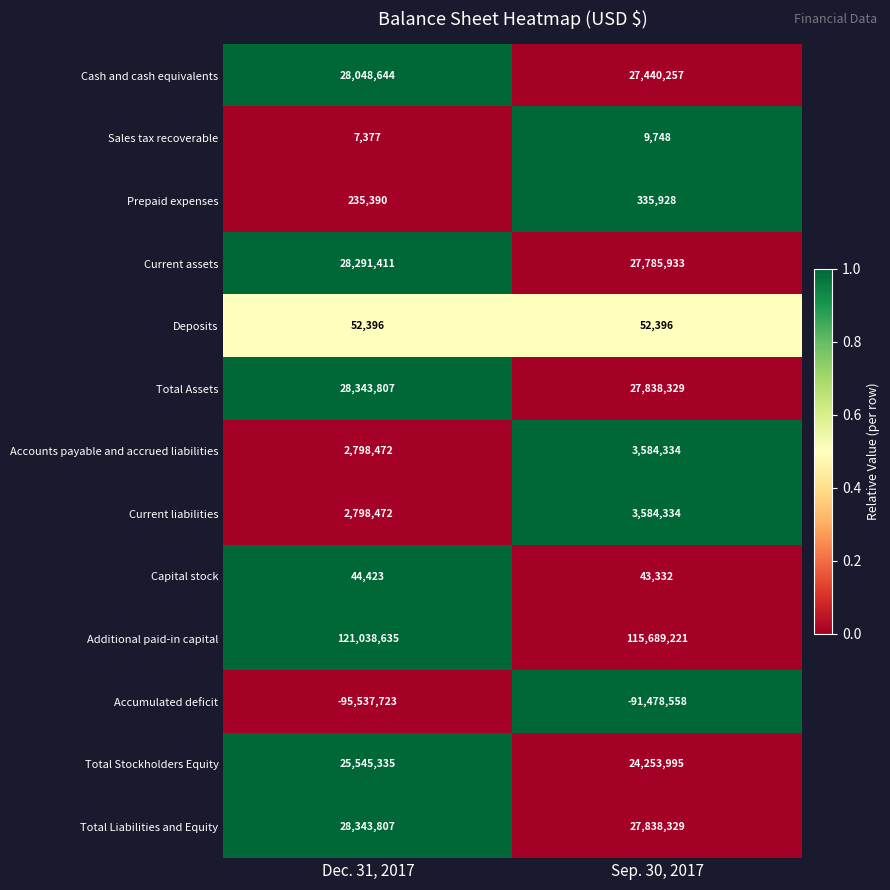

What is the greatest value displayed?

121038635